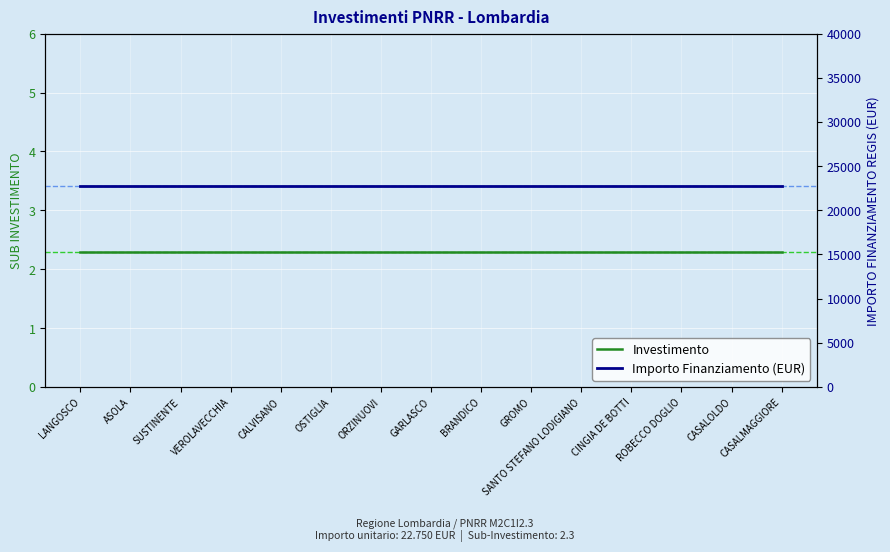

The Investimento series shows 3.6 at CALVISANO. True or false?

False